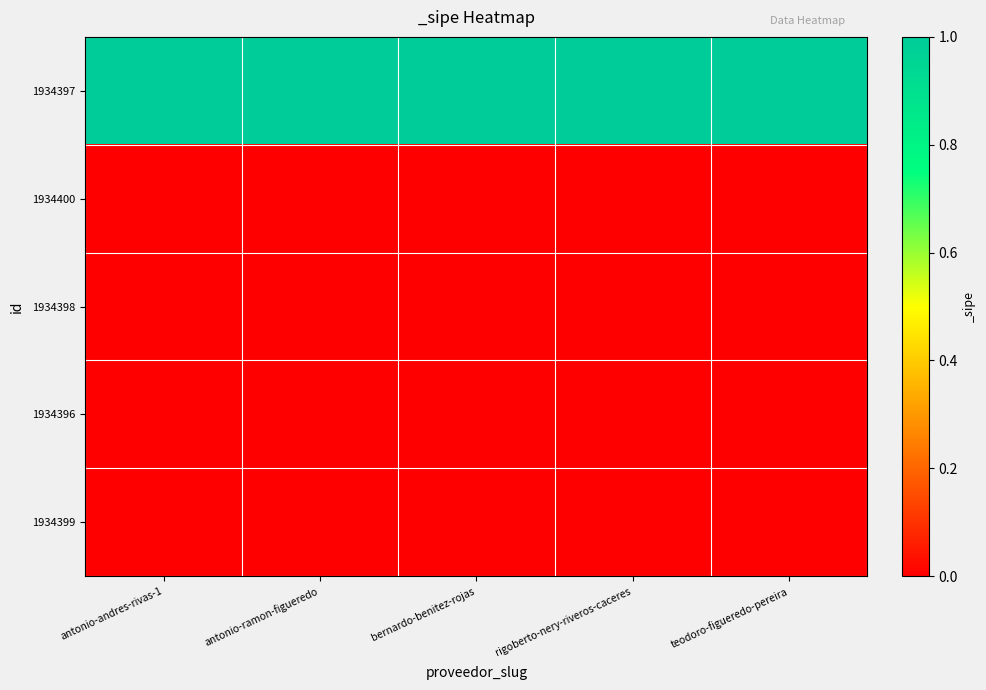

Reading left to right, extract all data points from this chart.

1934397: antonio-andres-rivas-1=1	antonio-ramon-figueredo=1	bernardo-benitez-rojas=1	rigoberto-nery-riveros-caceres=1	teodoro-figueredo-pereira=1
1934400: antonio-andres-rivas-1=0	antonio-ramon-figueredo=0	bernardo-benitez-rojas=0	rigoberto-nery-riveros-caceres=0	teodoro-figueredo-pereira=0
1934398: antonio-andres-rivas-1=0	antonio-ramon-figueredo=0	bernardo-benitez-rojas=0	rigoberto-nery-riveros-caceres=0	teodoro-figueredo-pereira=0
1934396: antonio-andres-rivas-1=0	antonio-ramon-figueredo=0	bernardo-benitez-rojas=0	rigoberto-nery-riveros-caceres=0	teodoro-figueredo-pereira=0
1934399: antonio-andres-rivas-1=0	antonio-ramon-figueredo=0	bernardo-benitez-rojas=0	rigoberto-nery-riveros-caceres=0	teodoro-figueredo-pereira=0